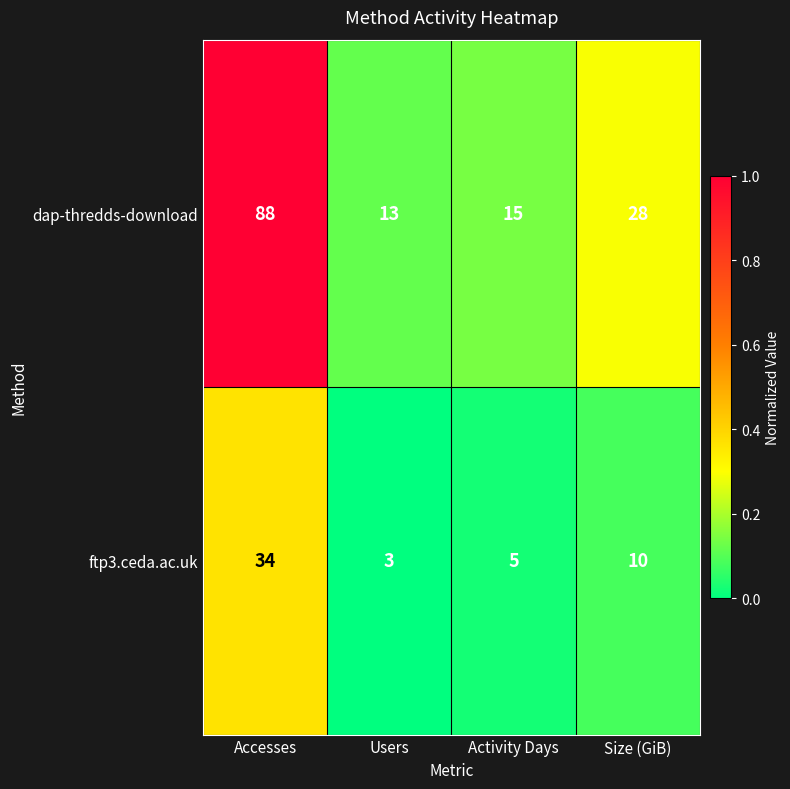

Is the value of dap-thredds-download at Size (GiB) greater than the value of ftp3.ceda.ac.uk at Activity Days?

Yes